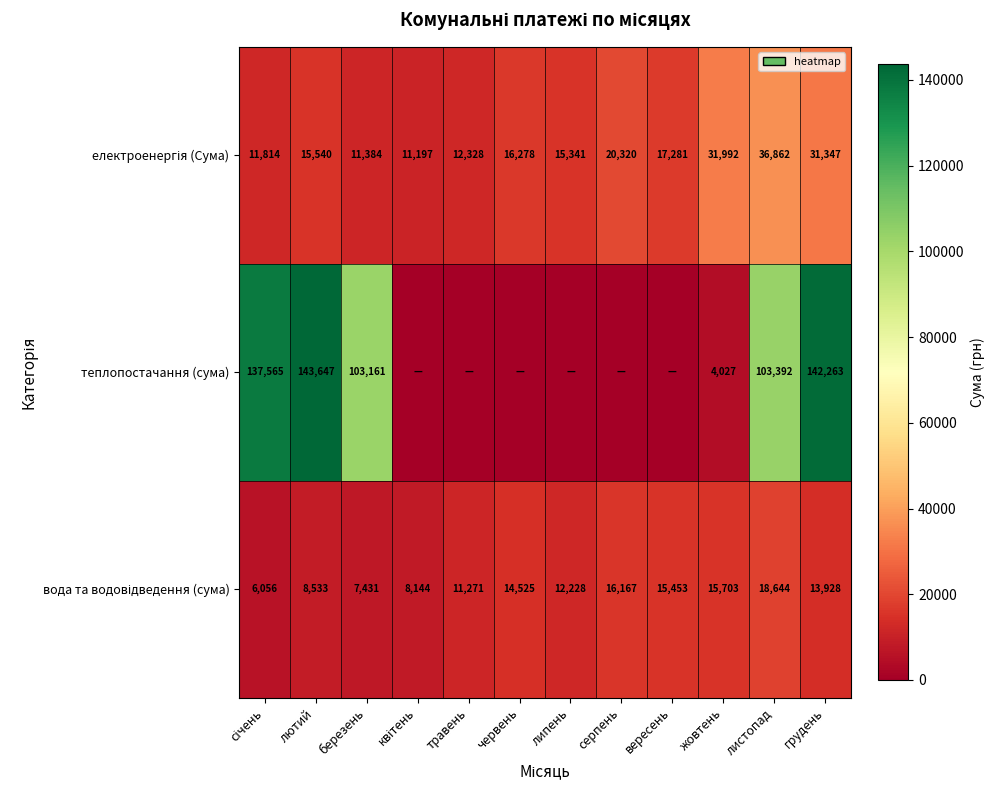

What is the total value across all series at грудень?

187538